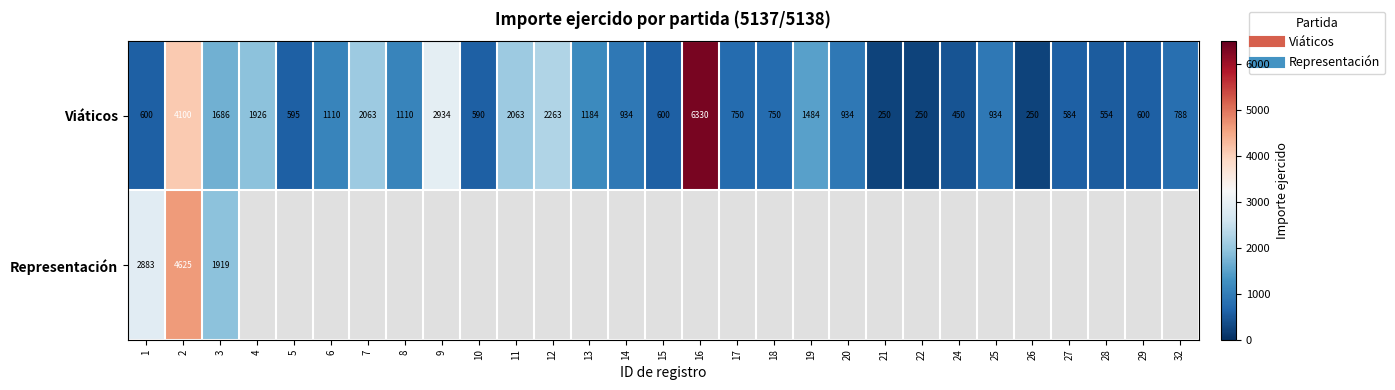

The value of Viáticos at 32 is 200.7. True or false?

False